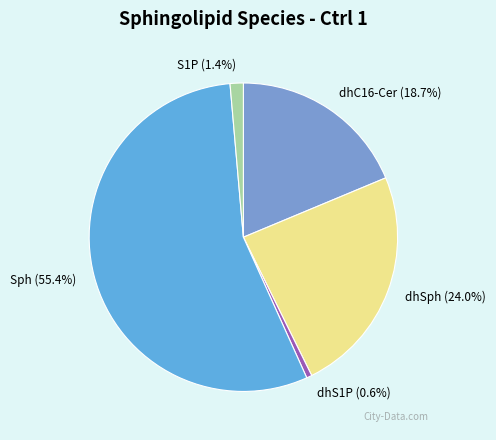

To the nearest percent, what portion does Sph represent?

55%